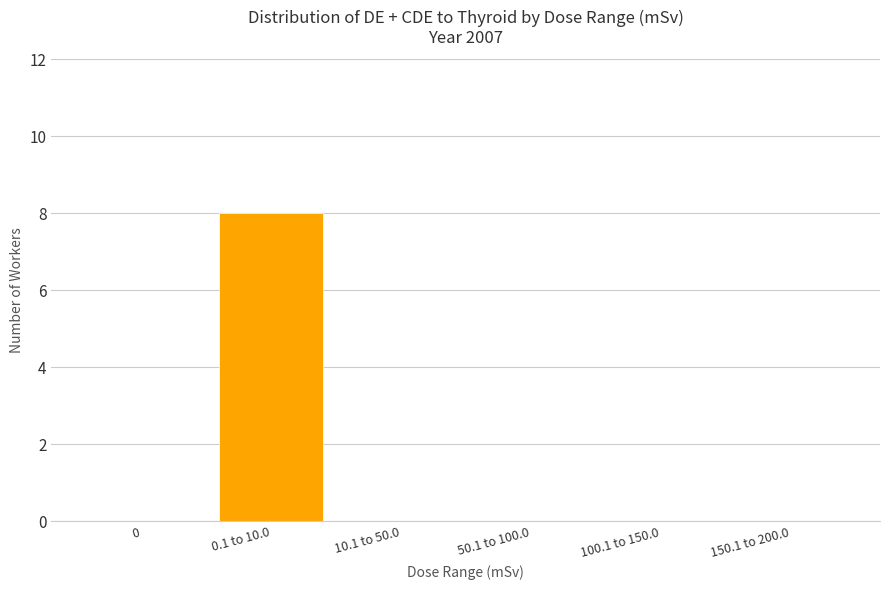

What is the sum of all values?

8